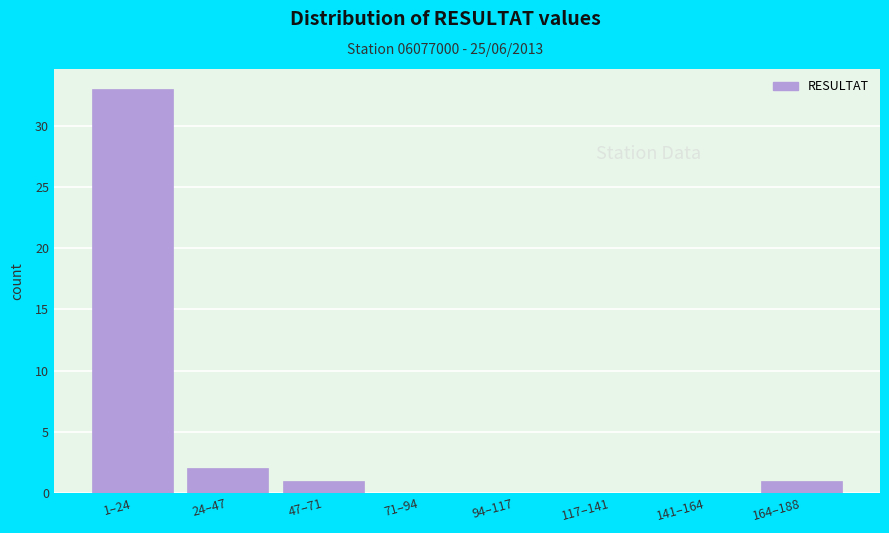

Reading left to right, list all the values displayed in this chart.

1–24=33	24–47=2	47–71=1	71–94=0	94–117=0	117–141=0	141–164=0	164–188=1